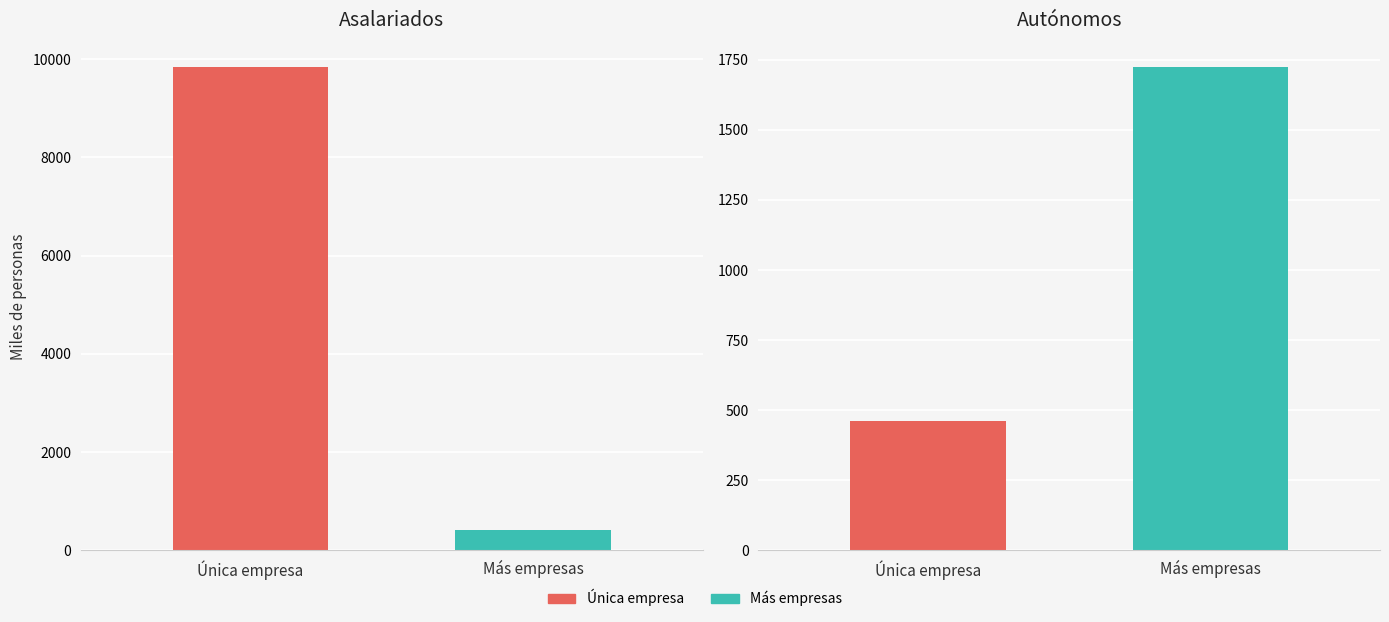

Is the value of Más empresas at Única empresa greater than the value of Única empresa at Más empresas?

Yes